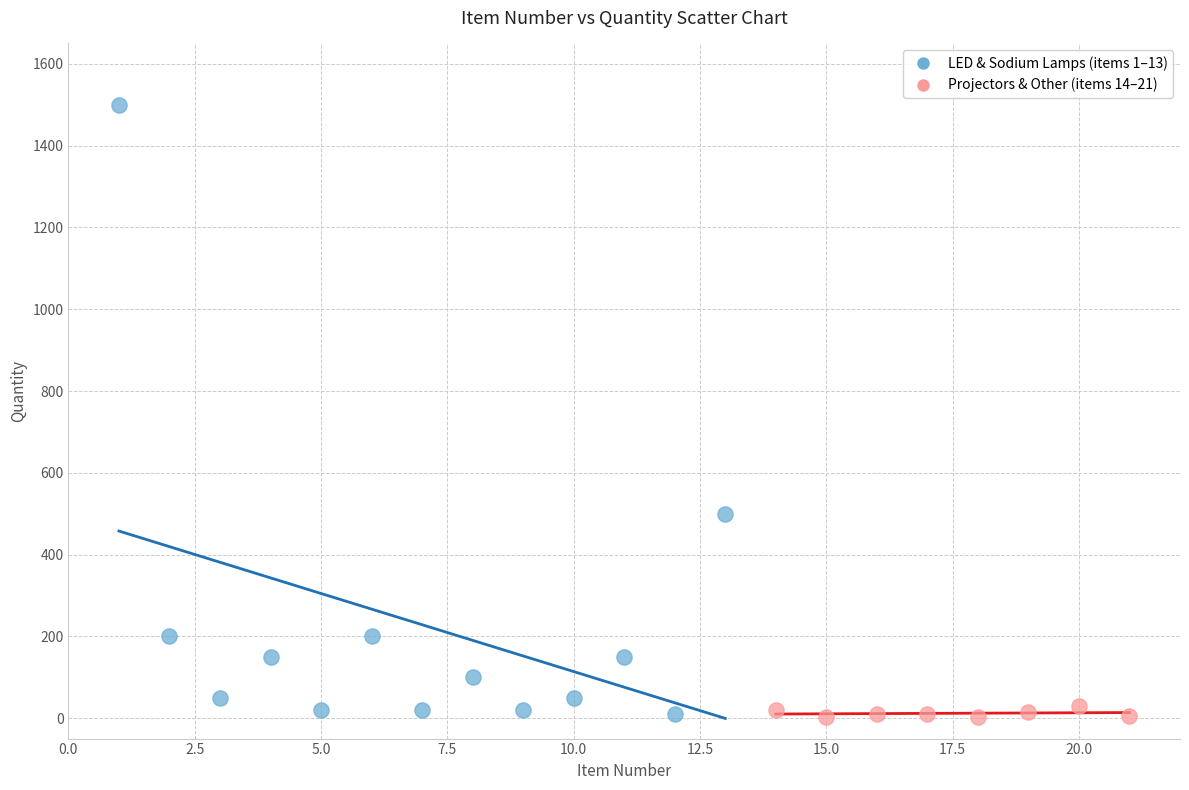

Which series has the largest Y range (max minus min)?

LED & Sodium Lamps (items 1–13)